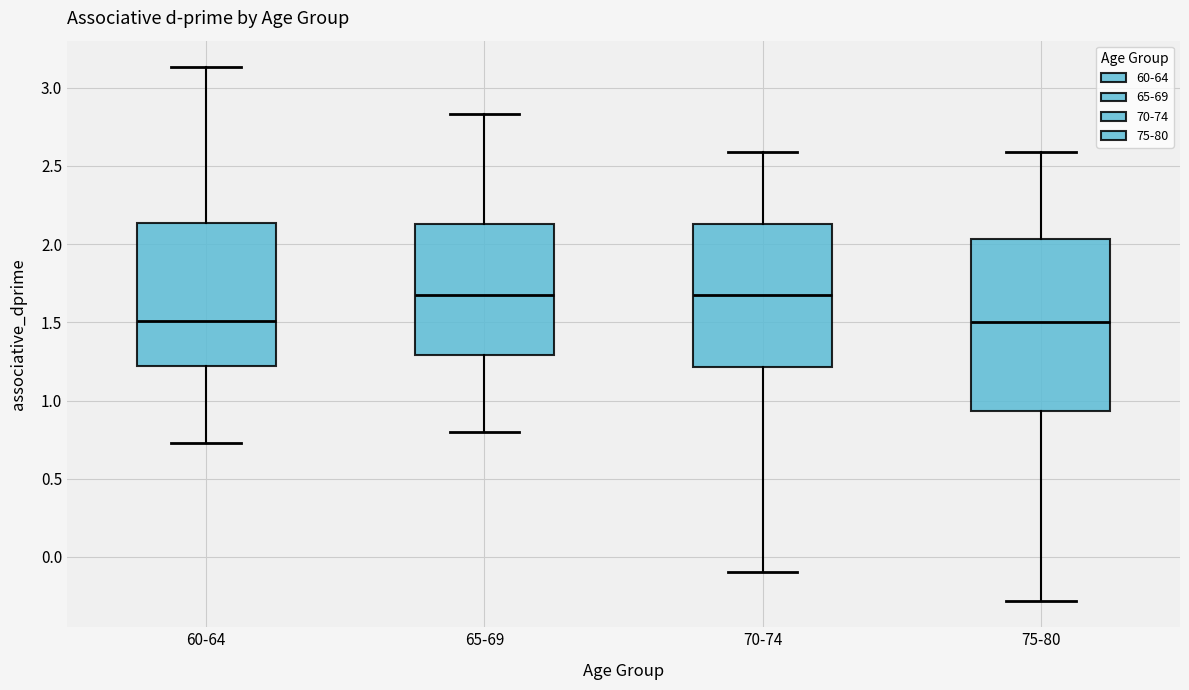

Reading left to right, transcribe this box plot: for each box, give where its median line is, the range the box spans, and where its two whiskers end, as read against the y-axis. The values are not printed on the chart, so give them approximately, as read against the axis.

60-64: median 1.50, box 1.20 to 2.15, whiskers 0.75 to 3.15
65-69: median 1.70, box 1.30 to 2.15, whiskers 0.80 to 2.85
70-74: median 1.70, box 1.20 to 2.15, whiskers -0.10 to 2.60
75-80: median 1.50, box 0.95 to 2.05, whiskers -0.30 to 2.60